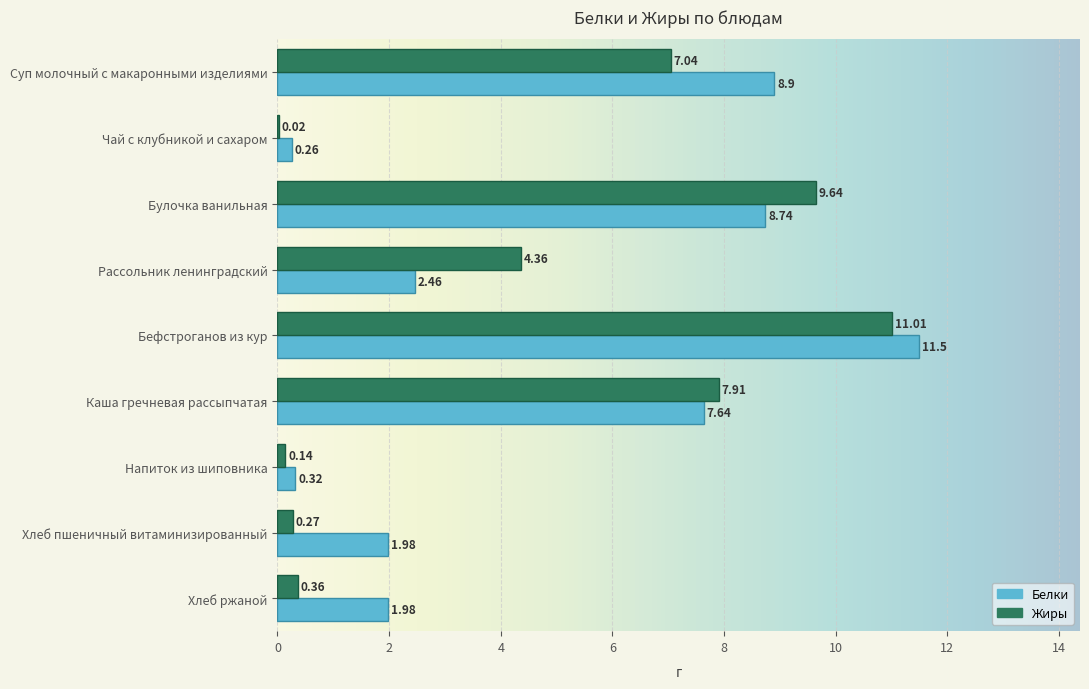

True or false: Жиры has a value of 9.6 at Булочка ванильная.

True